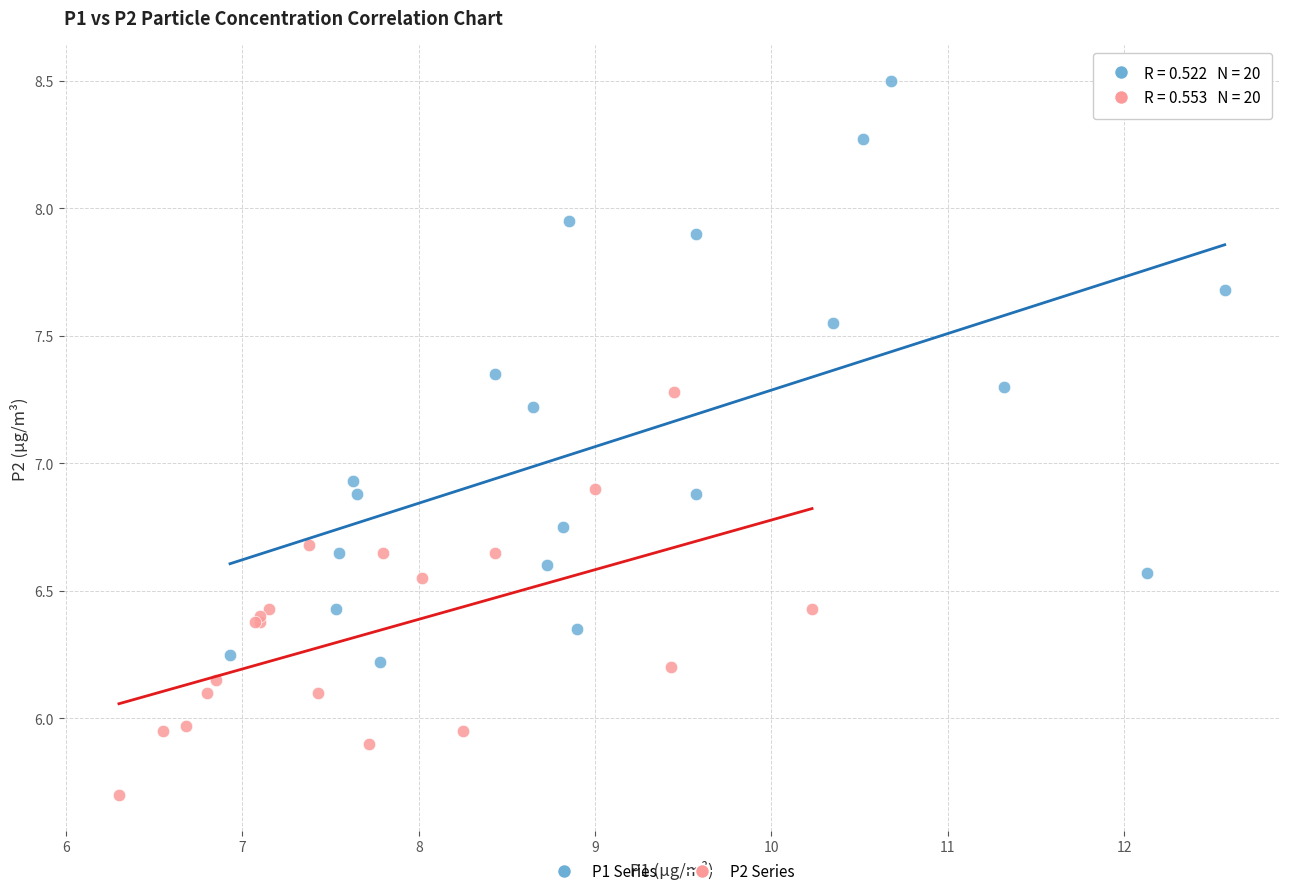

Which series contains the lowest Y value?

P2 Series